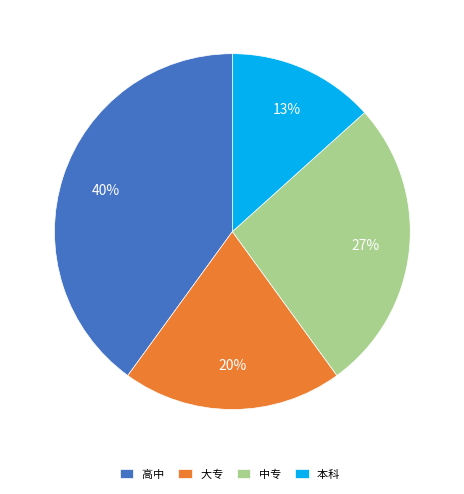

To the nearest percent, what is the average slice percentage?

25%